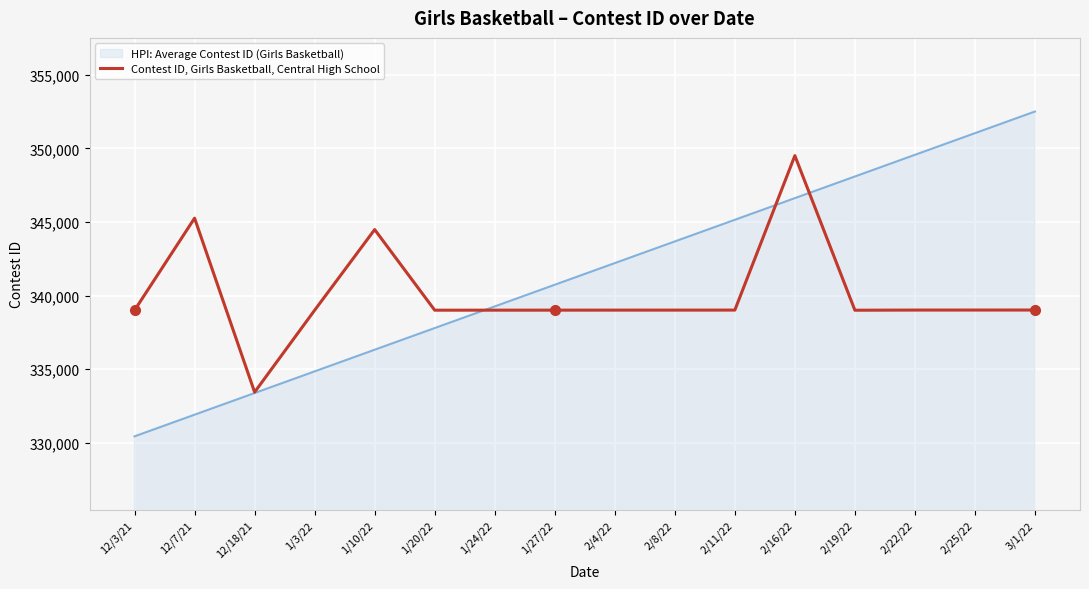

At 2/4/22, list the series in order from smallest to largest.

Contest ID, Girls Basketball, Central High School, HPI: Average Contest ID (Girls Basketball)